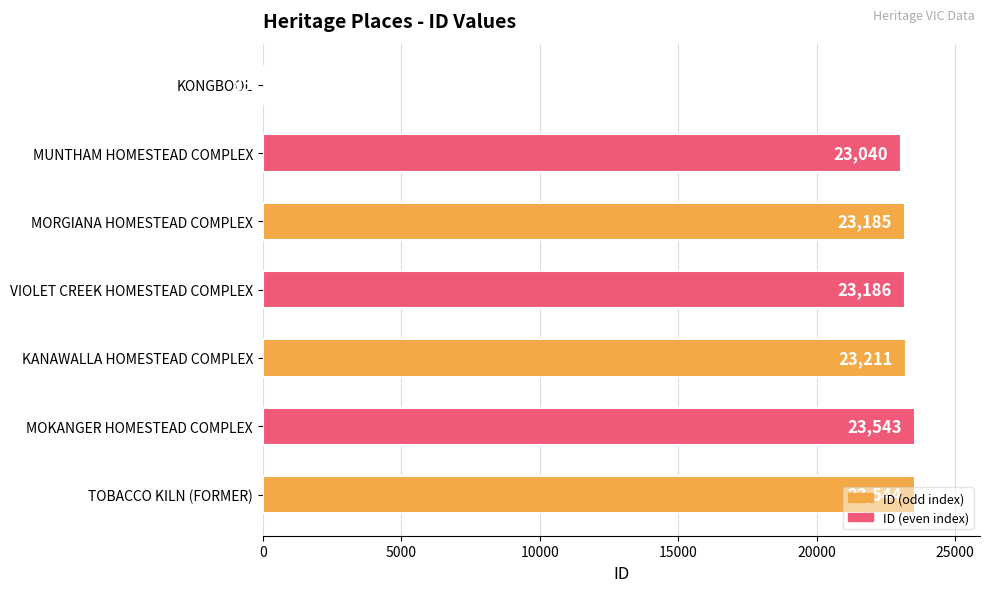

Which has a higher value, MORGIANA HOMESTEAD COMPLEX or VIOLET CREEK HOMESTEAD COMPLEX?

VIOLET CREEK HOMESTEAD COMPLEX